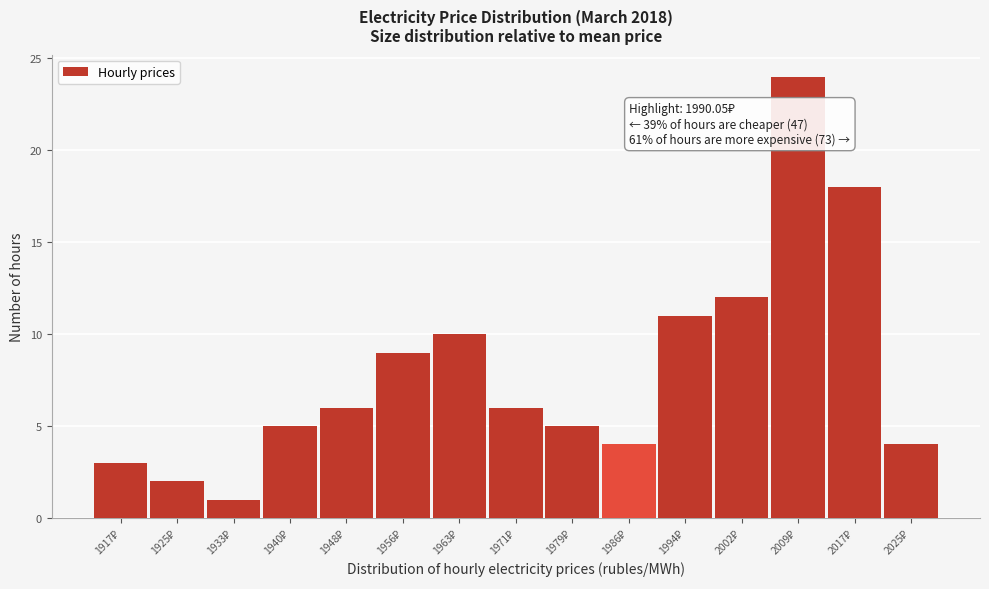

Reading left to right, what are all the values shown in this chart?

3	2	1	5	6	9	10	6	5	4	11	12	24	18	4